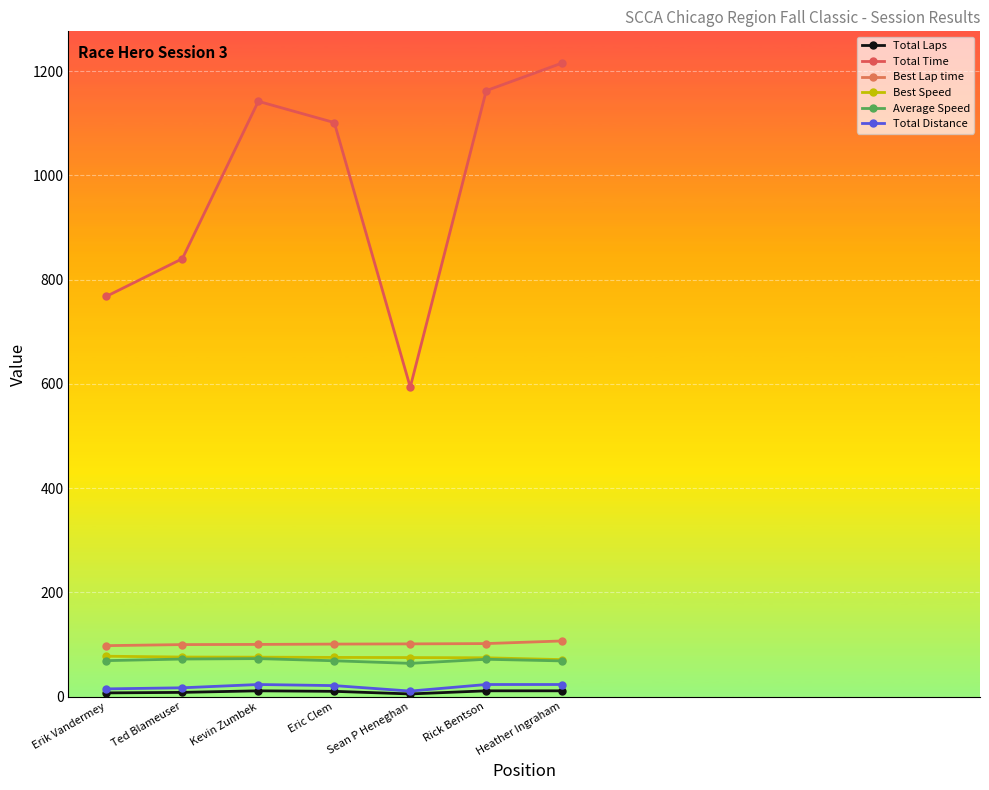

Rank the series by their maximum value, from highest to lowest.

Total Time, Best Lap time, Best Speed, Average Speed, Total Distance, Total Laps